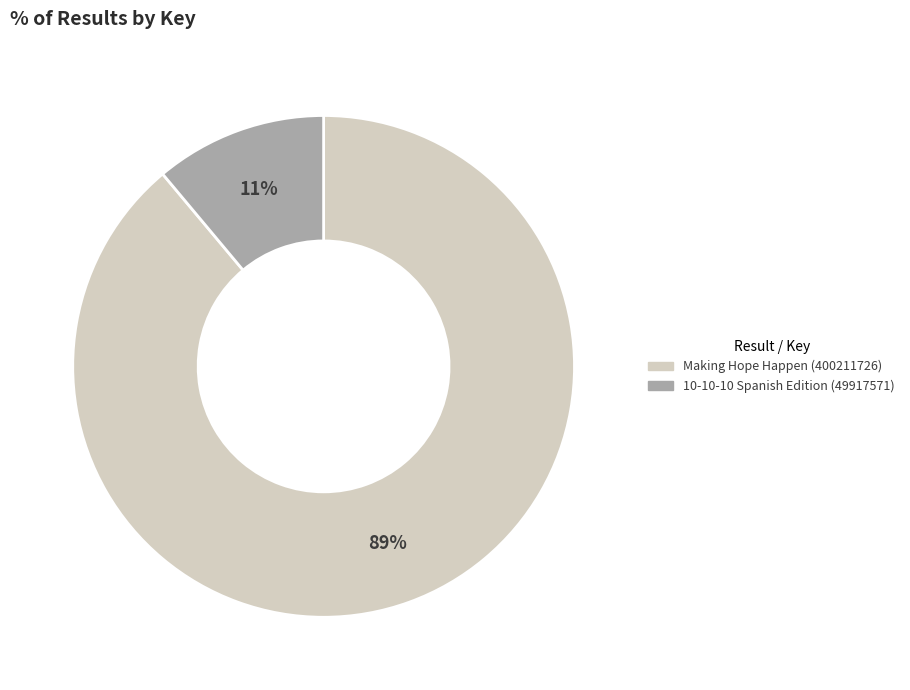

The 10-10-10 Spanish Edition (49917571) slice represents 11% of the pie. True or false?

True